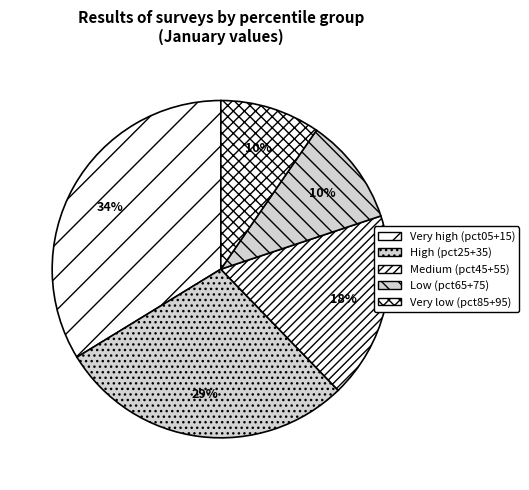

How many segments does this pie chart have?

5